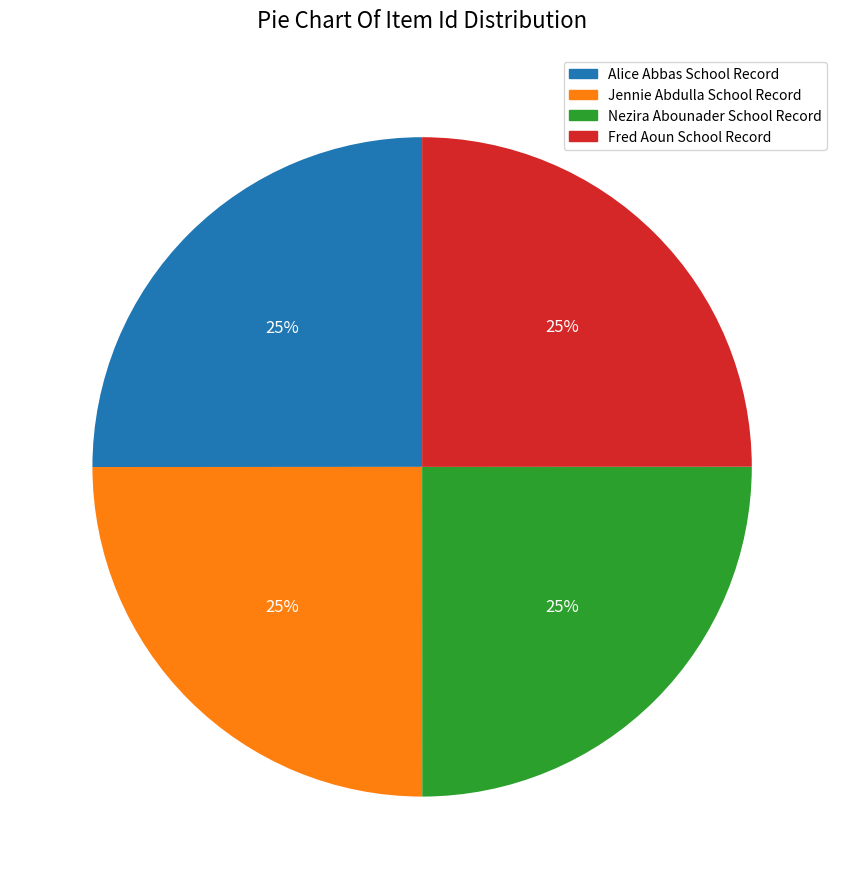

Does Jennie Abdulla School Record account for over 50% of the chart?

No